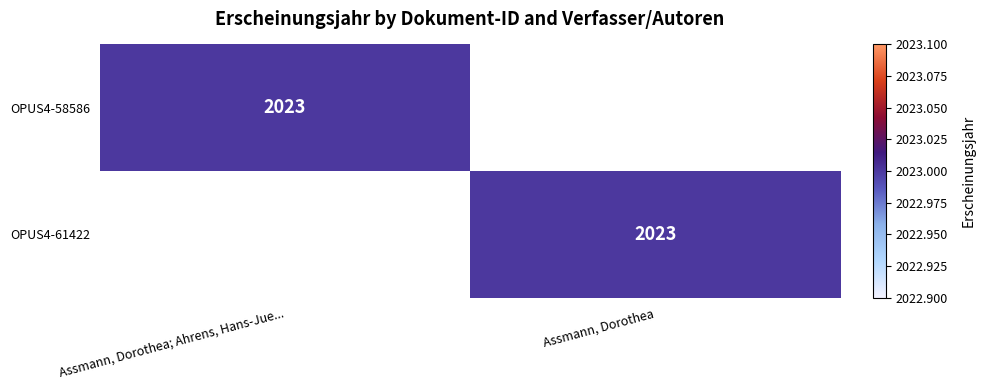

The OPUS4-58586 series shows 887 at Assmann, Dorothea; Ahrens, Hans-Jue.... True or false?

False